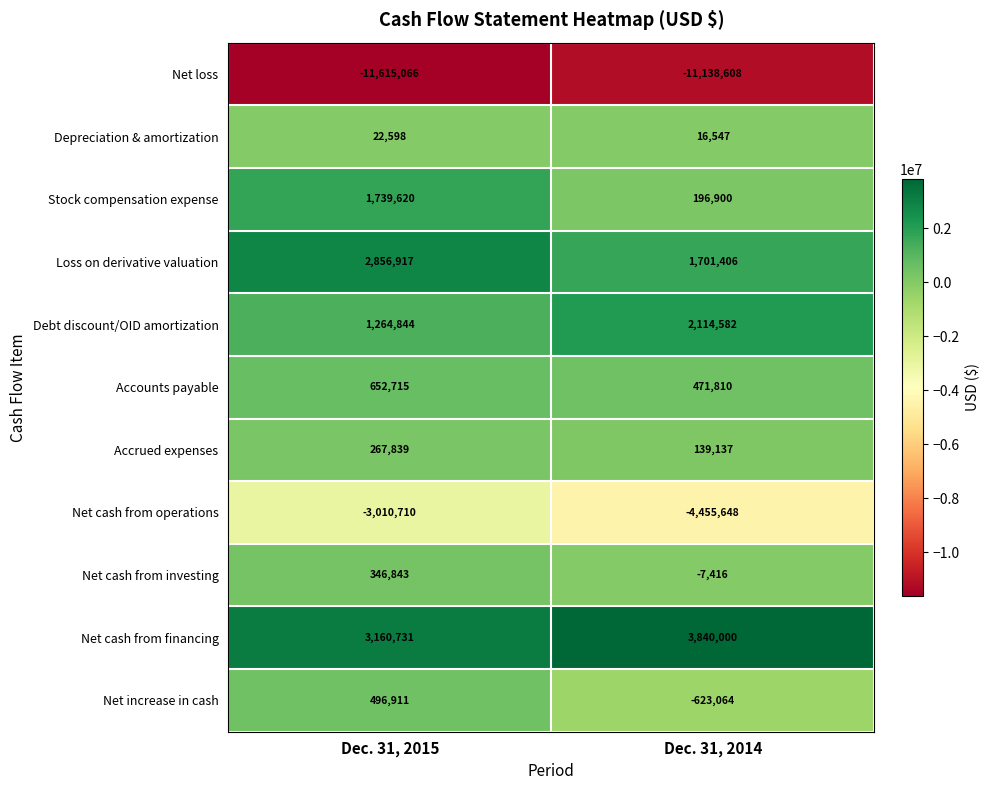

What is the sum of the Net increase in cash values at Dec. 31, 2015 and Dec. 31, 2014?

-126153